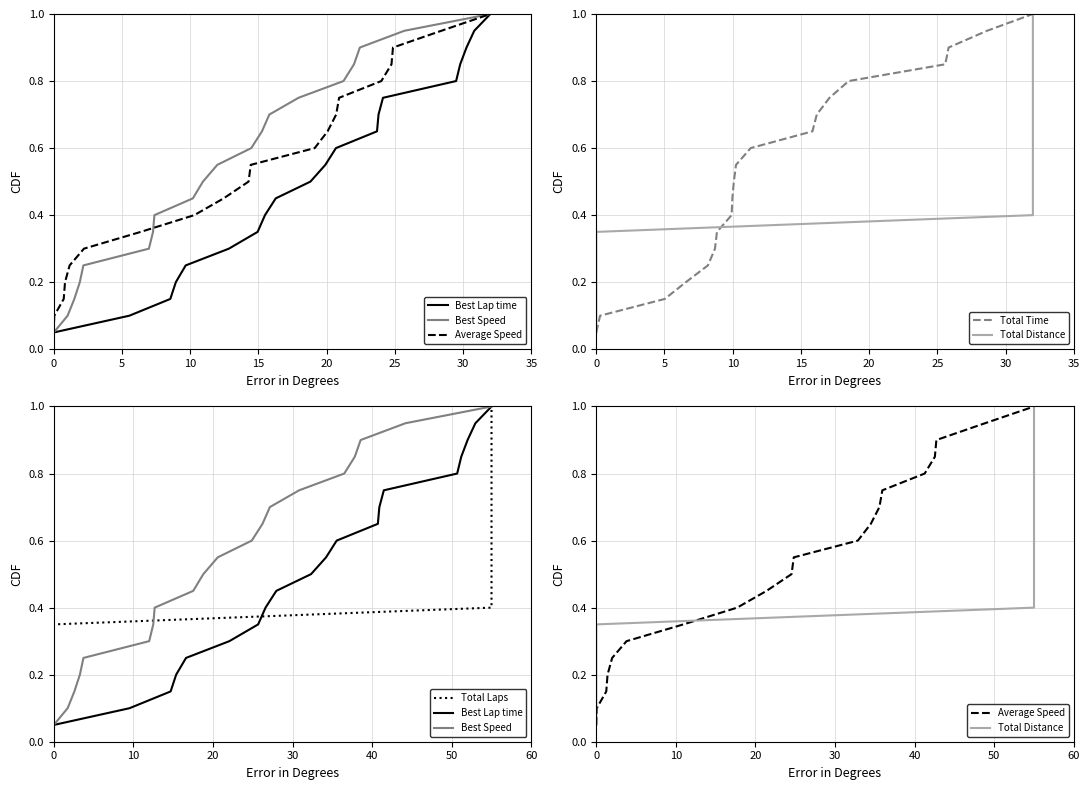

What is the average value of the Best Speed series?

0.5